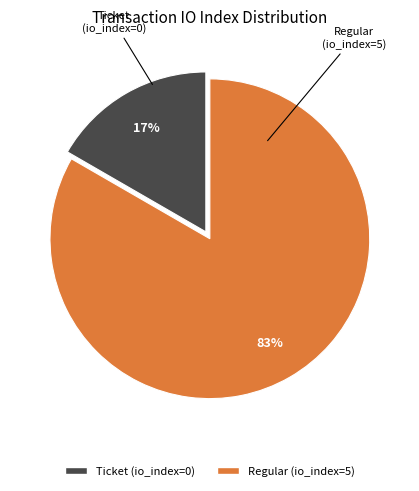

To the nearest percent, what is the combined percentage of Regular (io_index=5) and Ticket (io_index=0)?

100%